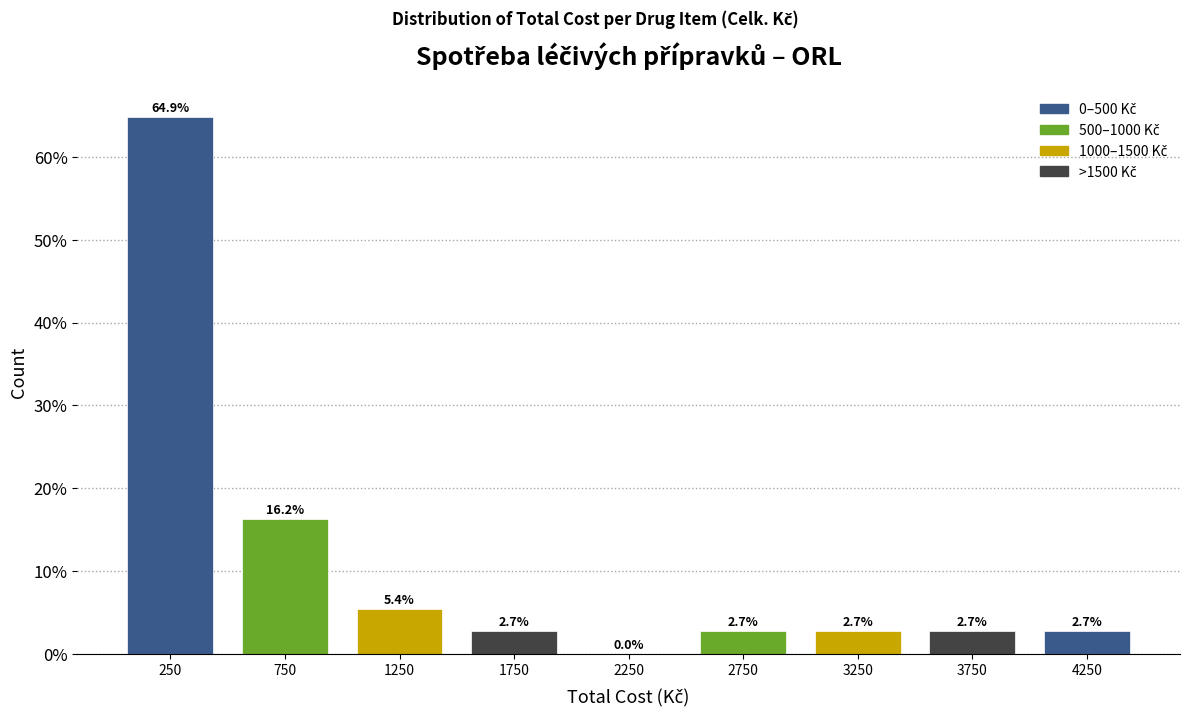

How tall is the bar that spans 1500 to 2000 on the x-axis?

2.7